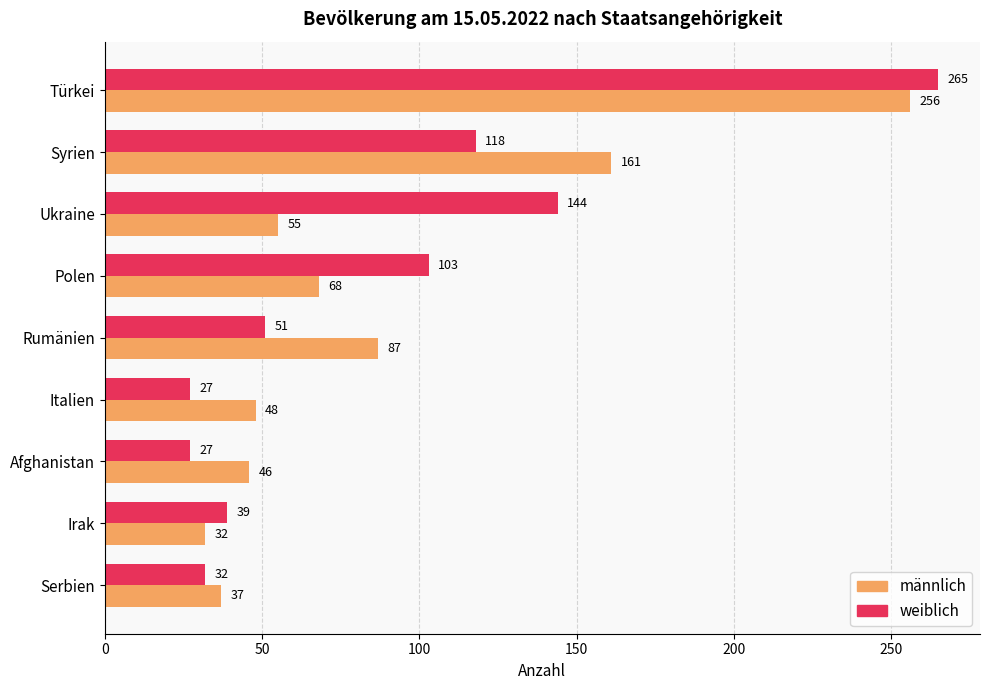

Which category has the highest value in the männlich series?

Türkei